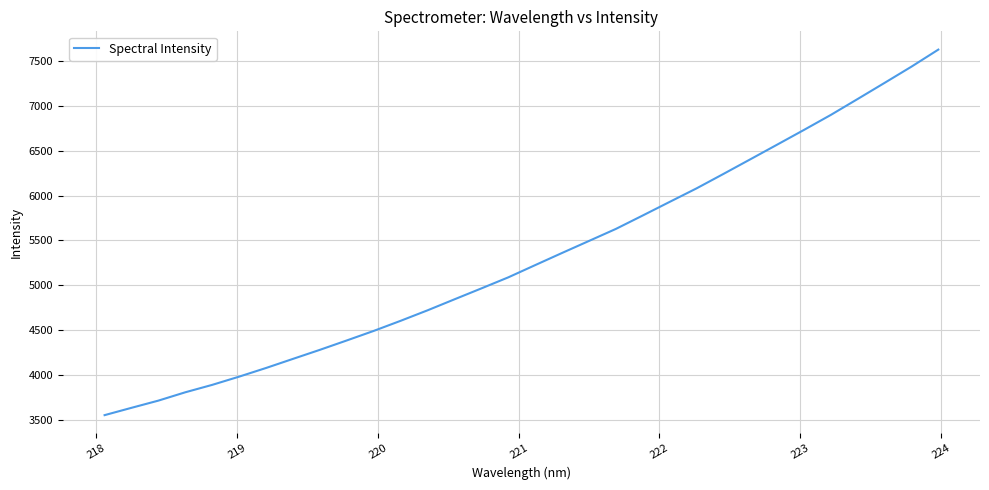

What is the difference between the maximum and minimum values?

4069.2